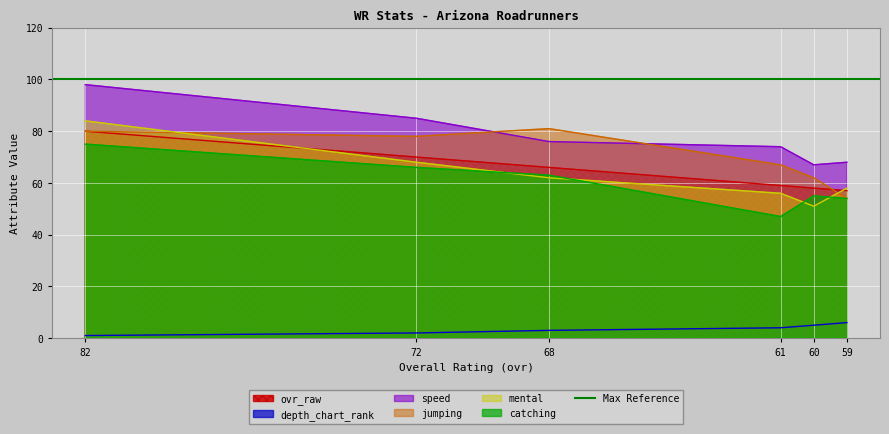

List the series in order of their peak value, highest first.

speed, mental, jumping, ovr_raw, catching, depth_chart_rank